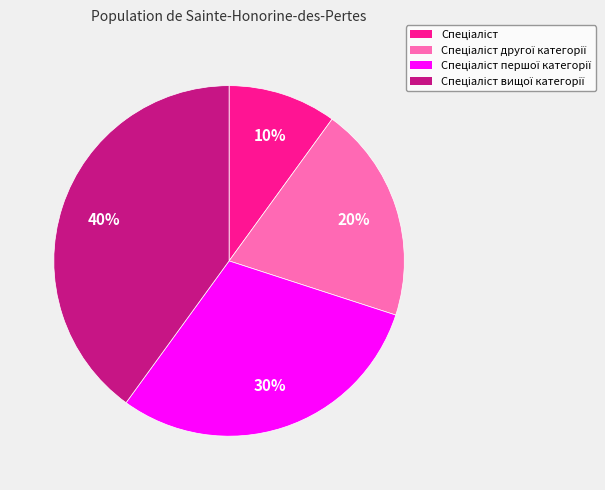

Is there any slice that represents more than half of the pie?

No